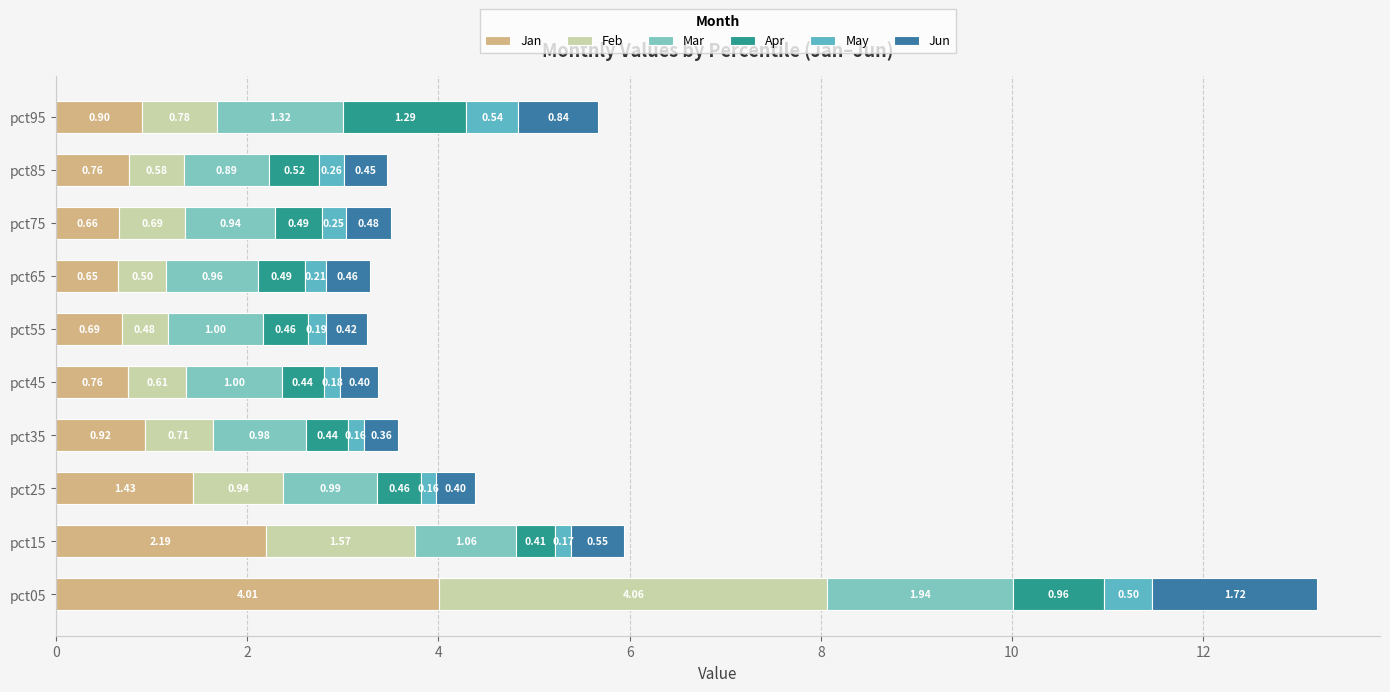

What is the average value of the Jun series?

0.6